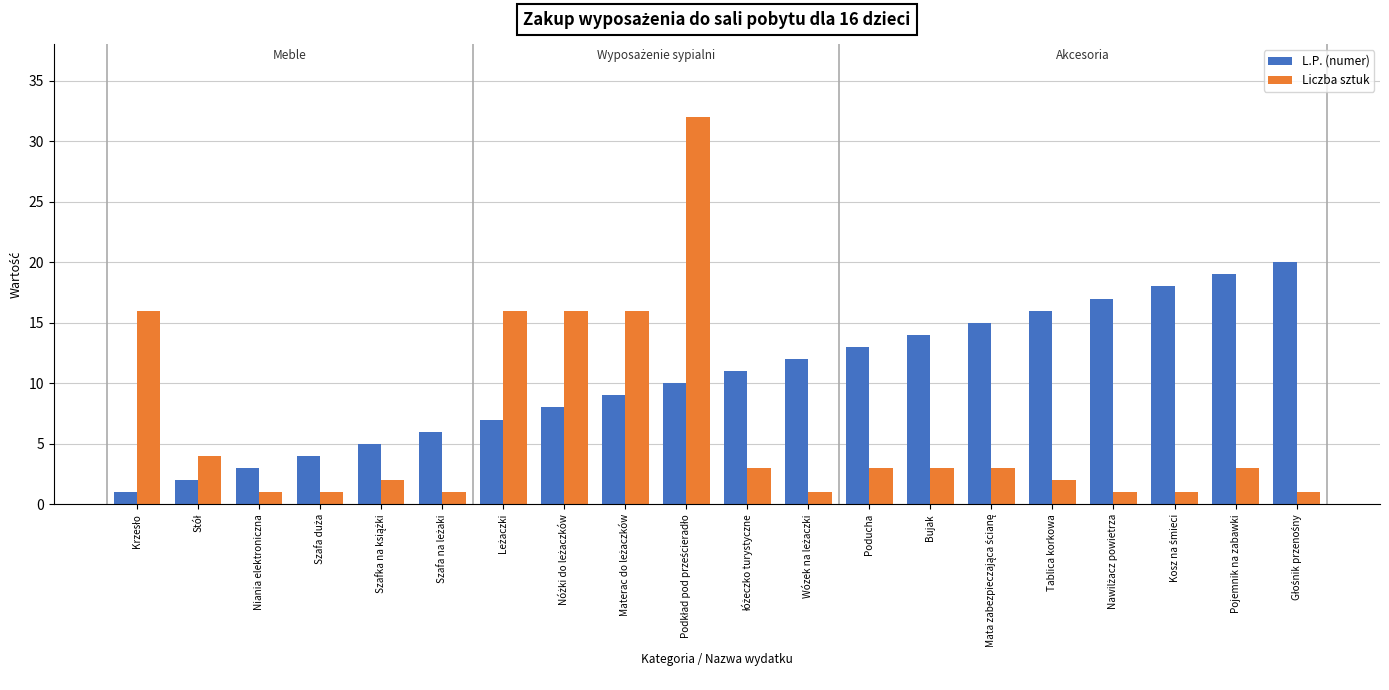

Reading right to left, list all the values displayed in this chart.

L.P. (numer): 20	19	18	17	16	15	14	13	12	11	10	9	8	7	6	5	4	3	2	1
Liczba sztuk: 1	3	1	1	2	3	3	3	1	3	32	16	16	16	1	2	1	1	4	16